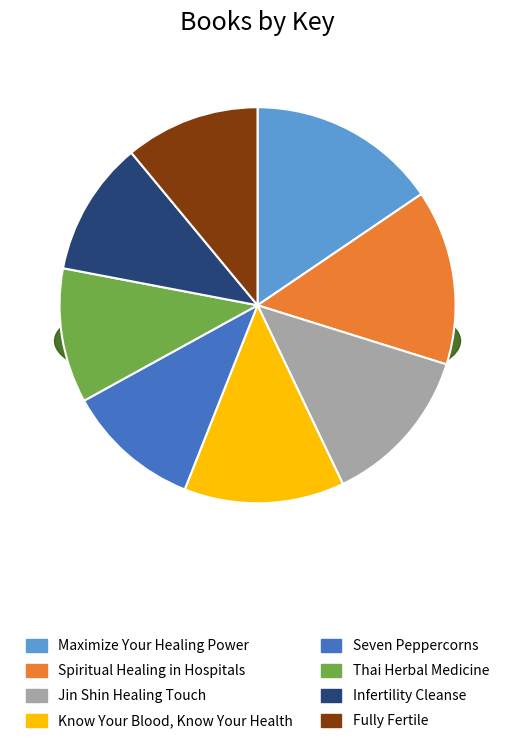

To the nearest percent, what is the difference between the largest and smallest slice percentages?

5%